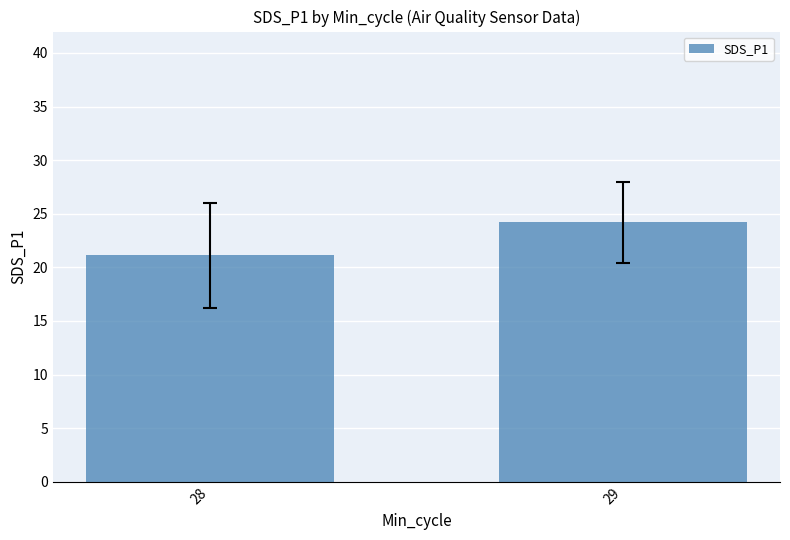

List the labels in order of value, smallest first.

28, 29